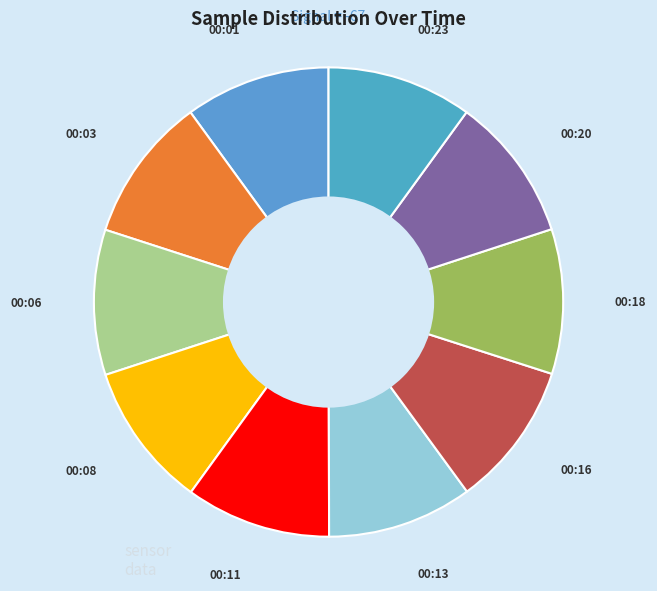

What is the ratio of the value at 00:16 to the value at 00:03?

1.0